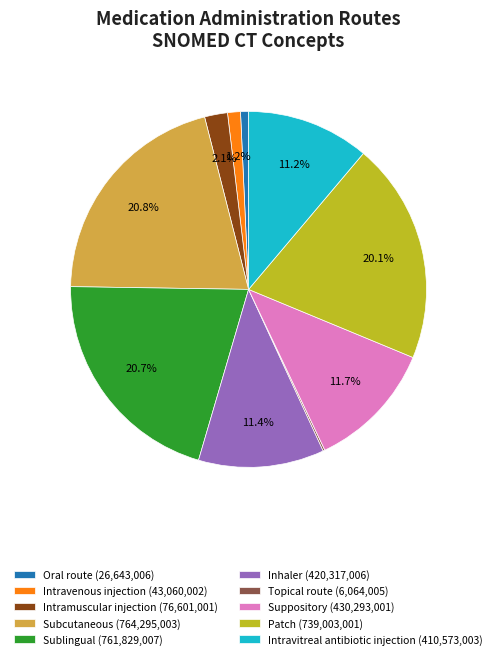

Is there a majority slice in this chart?

No